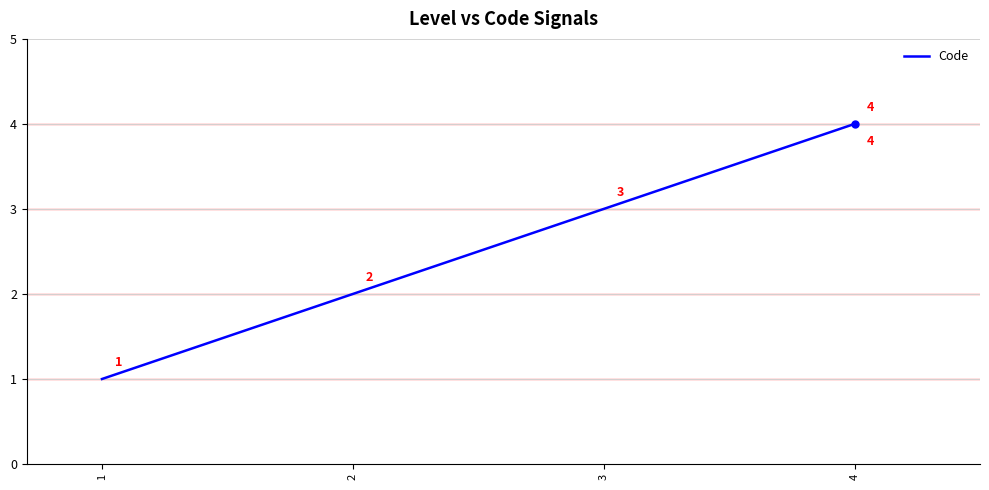

Reading left to right, transcribe all the data shown in this chart.

1=1	2=2	3=3	4=4